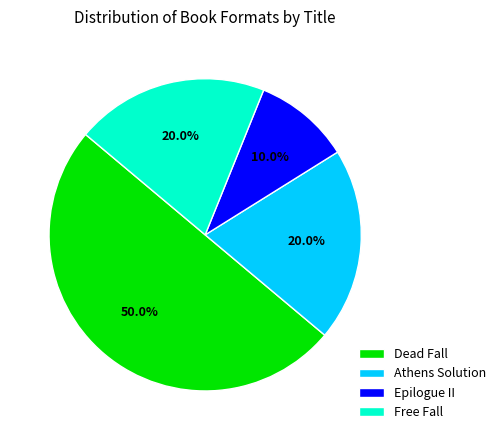

The Dead Fall slice represents 50% of the pie. True or false?

True